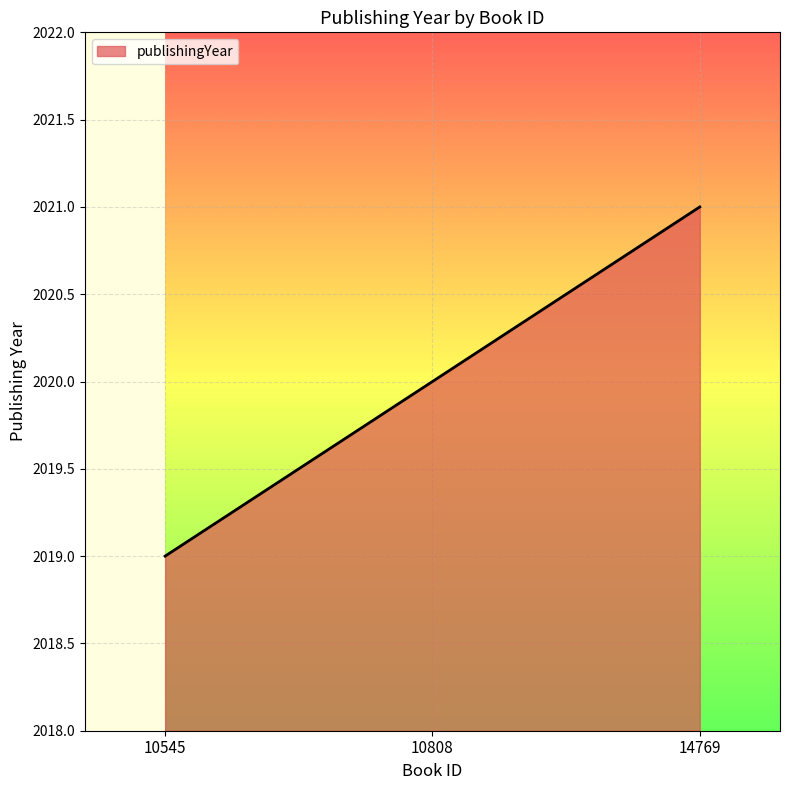

Reading left to right, what are all the values shown in this chart?

2019	2020	2021